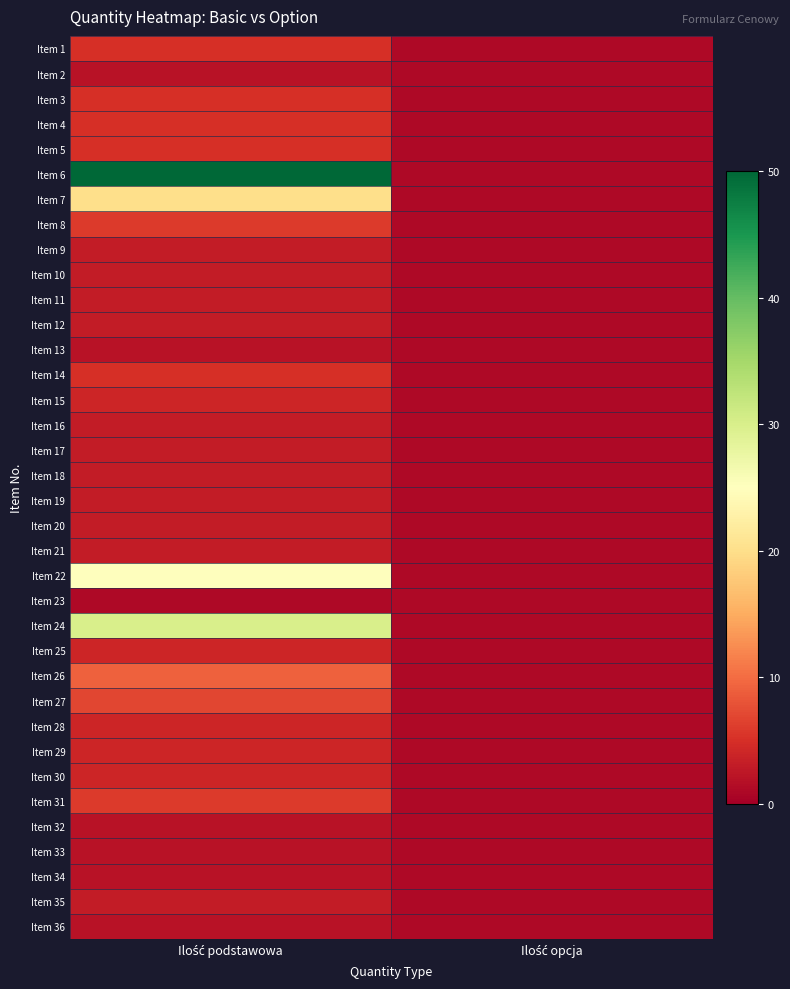

Between Ilość opcja and Ilość podstawowa, which is larger?

Ilość podstawowa